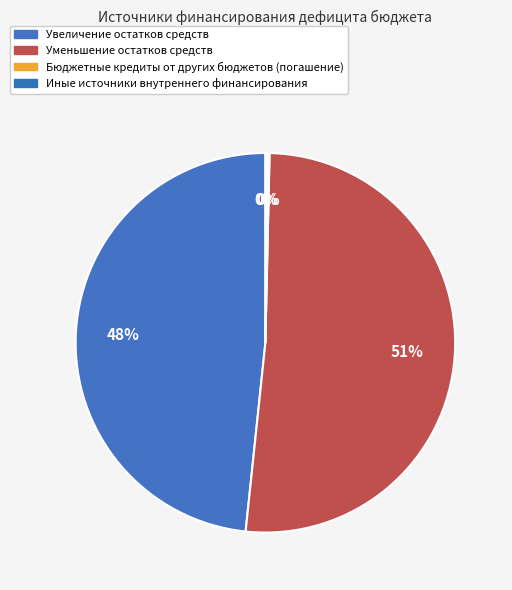

Rank the categories by value from highest to lowest.

Уменьшение остатков средств, Увеличение остатков средств, Бюджетные кредиты от других бюджетов (погашение), Иные источники внутреннего финансирования